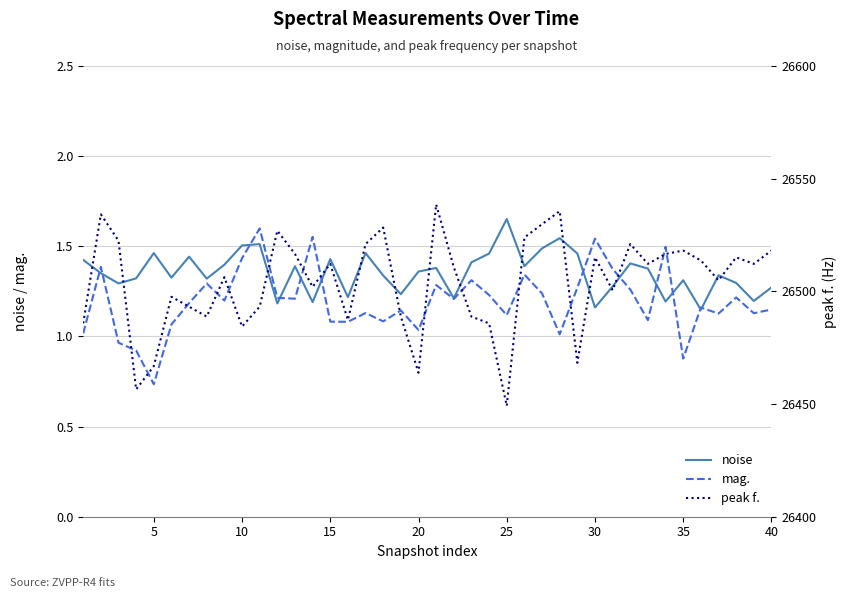

Which category has the highest value in the noise series?

25